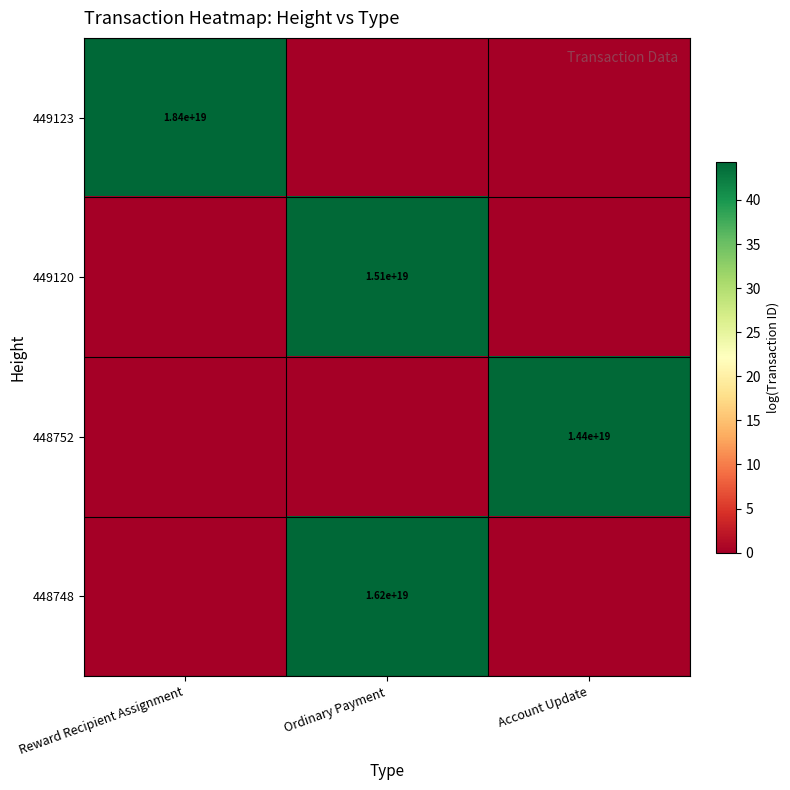

The value of 448748 at Ordinary Payment is 16200000000000000000. True or false?

True